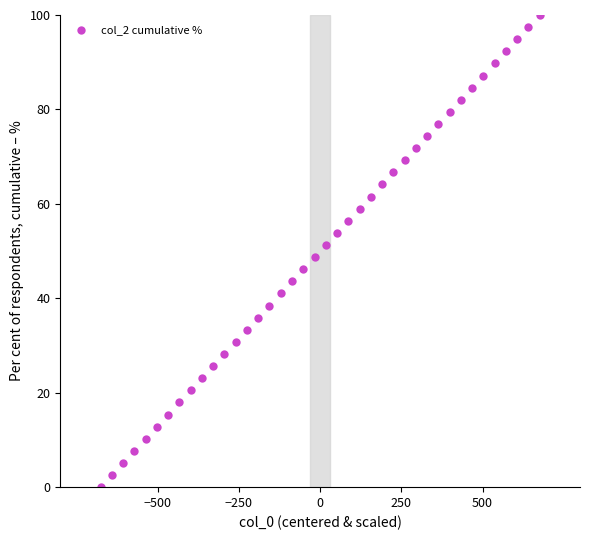

What is the range of Y values (max minus min)?

100.0